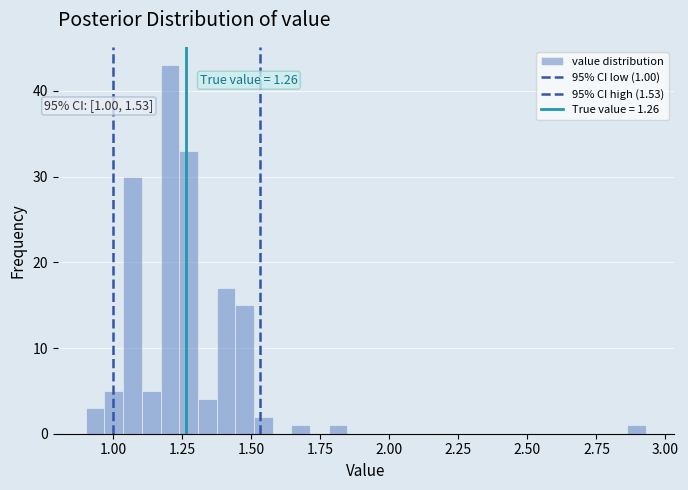

Around what value on the x-axis is the tallest bar? Give the approximate position of its centre, as read against the axis.

1.20